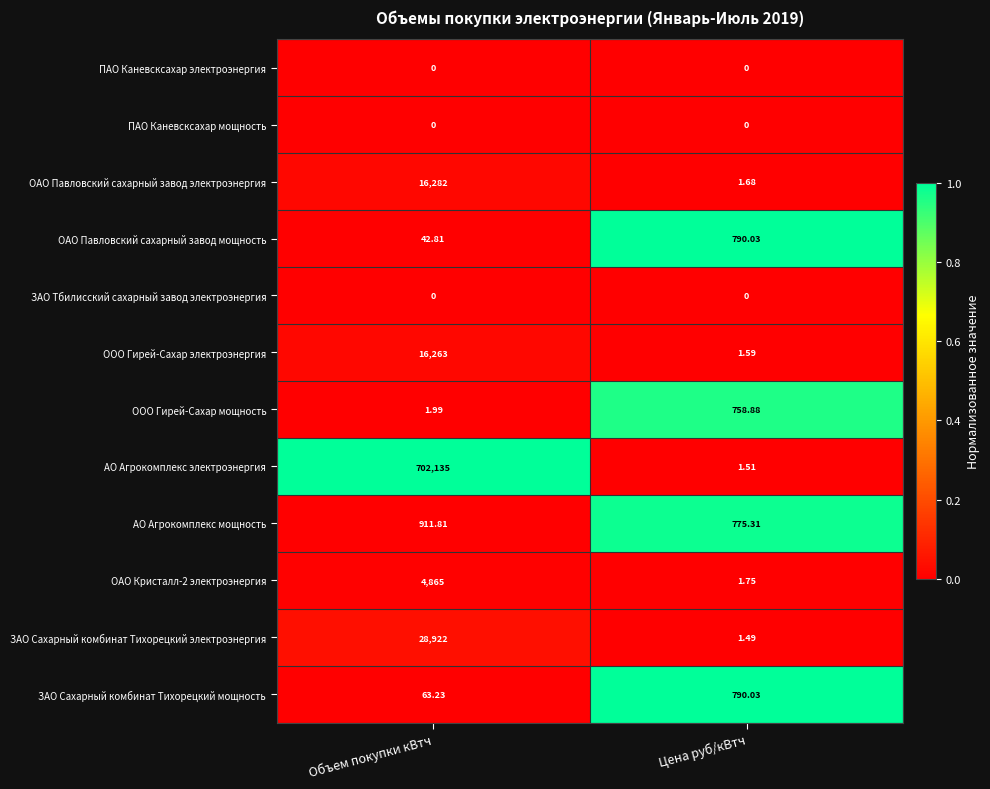

At how many categories does at least one series exceed 0?

2